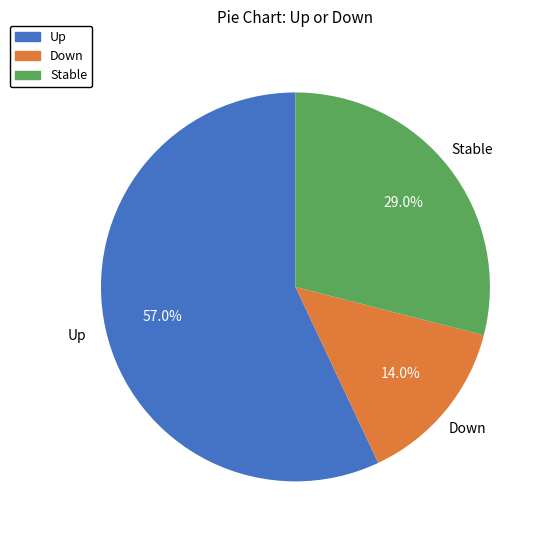

How much of the chart is everything except Down?

86.0%